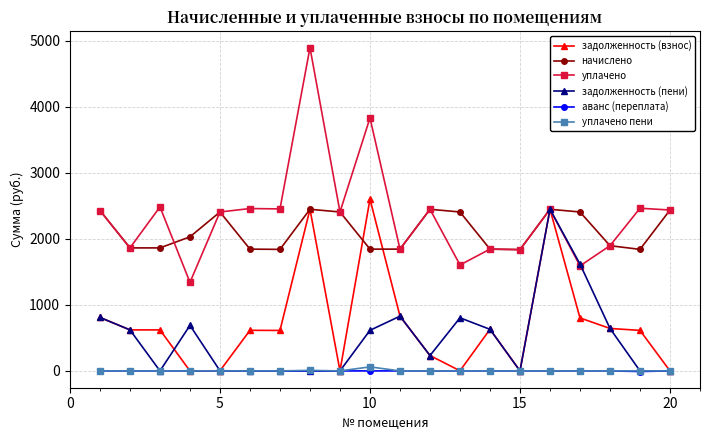

What is the maximum value shown in the chart?

4895.9